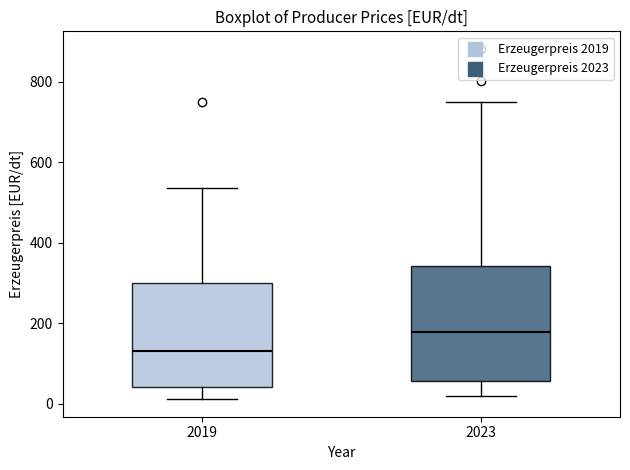

Where does the upper whisker of the box at x = 2023 end on the y-axis? The values are not printed on the chart, so give them approximately, as read against the axis.

760